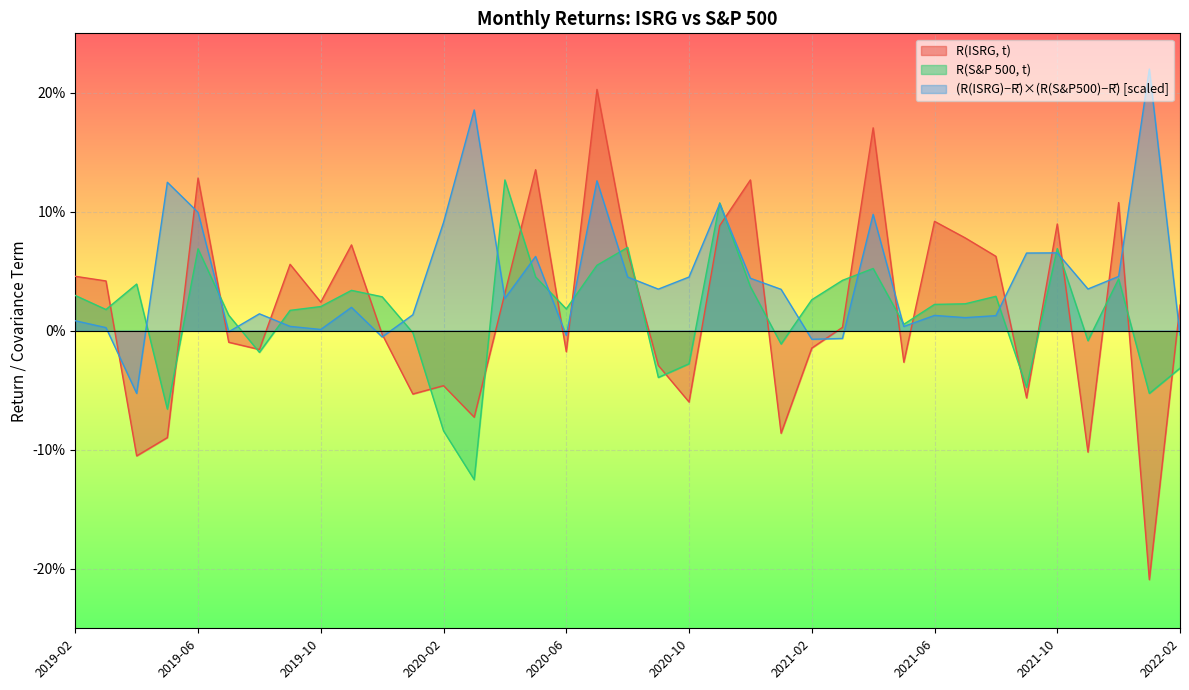

Rank the series by their maximum value, from lowest to highest.

R(S&P 500, t), R(ISRG, t), (R(ISRG)−R̄)×(R(S&P500)−R̄) [scaled]